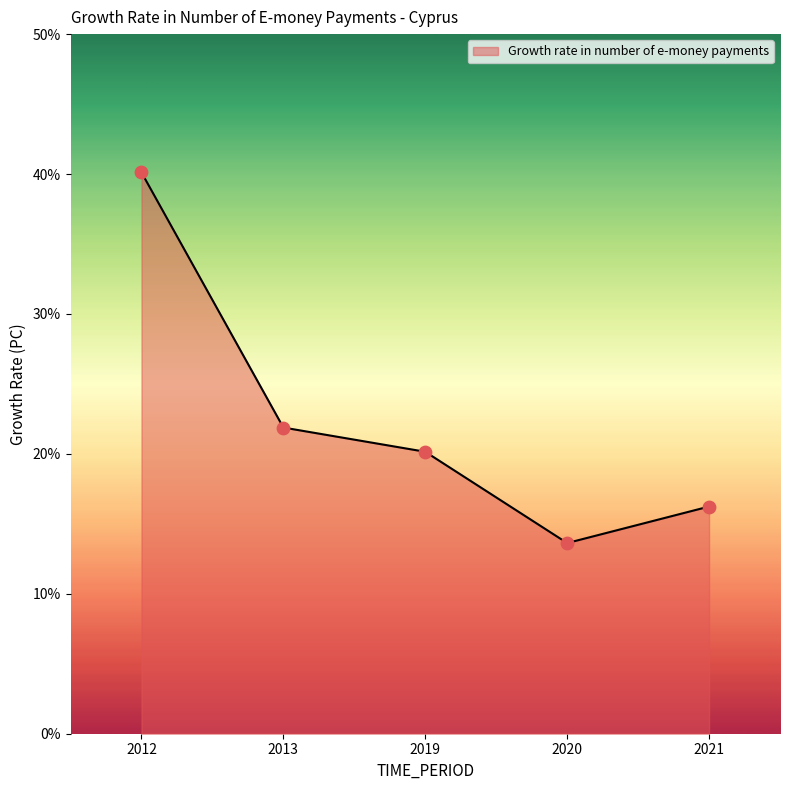

Which has a higher value, 2012 or 2019?

2012